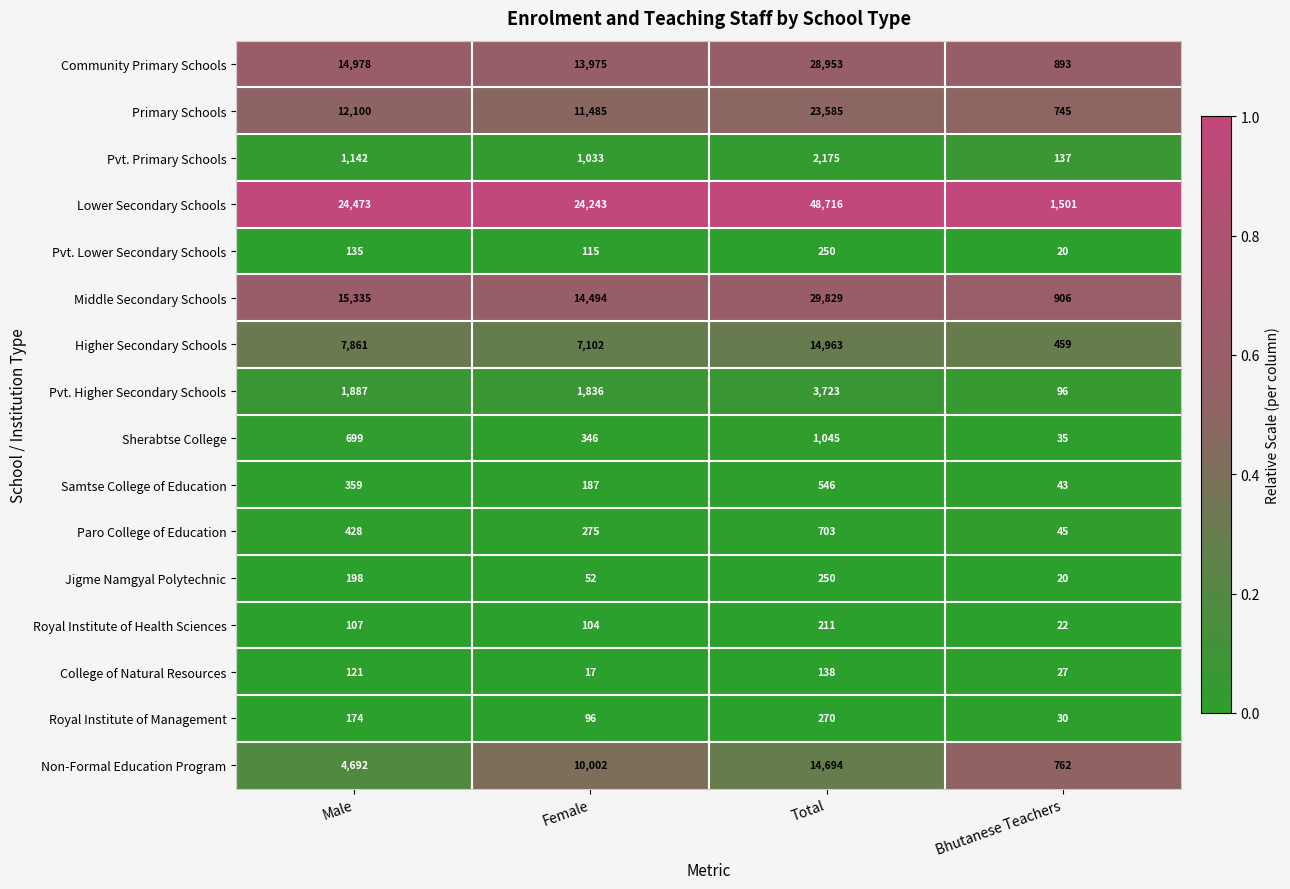

What is the sum of the Non-Formal Education Program values at Bhutanese Teachers and Total?

15456